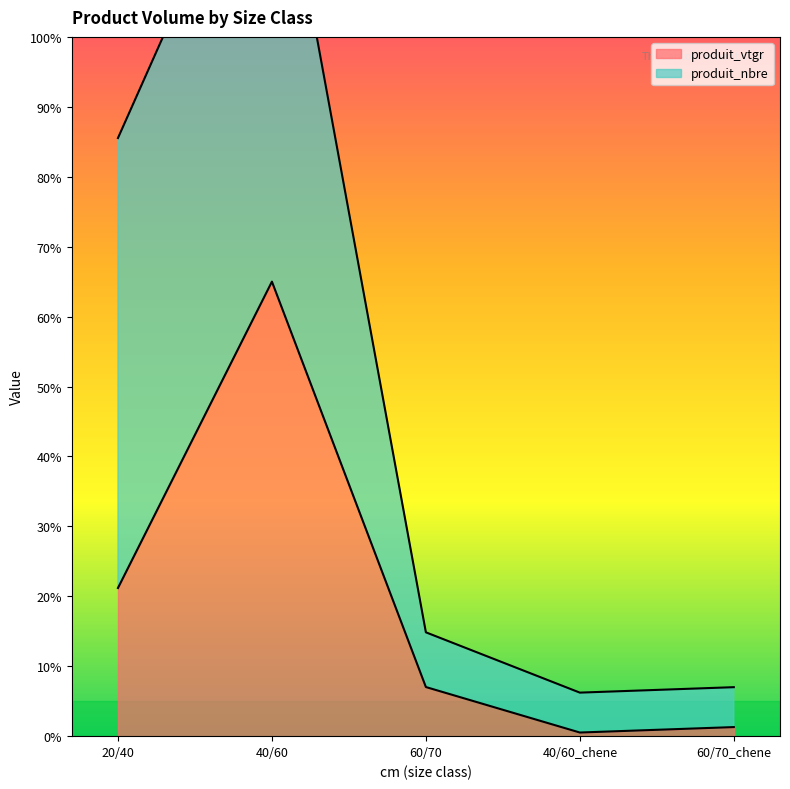

What is the label of the 5th point from the left?

60/70_chene